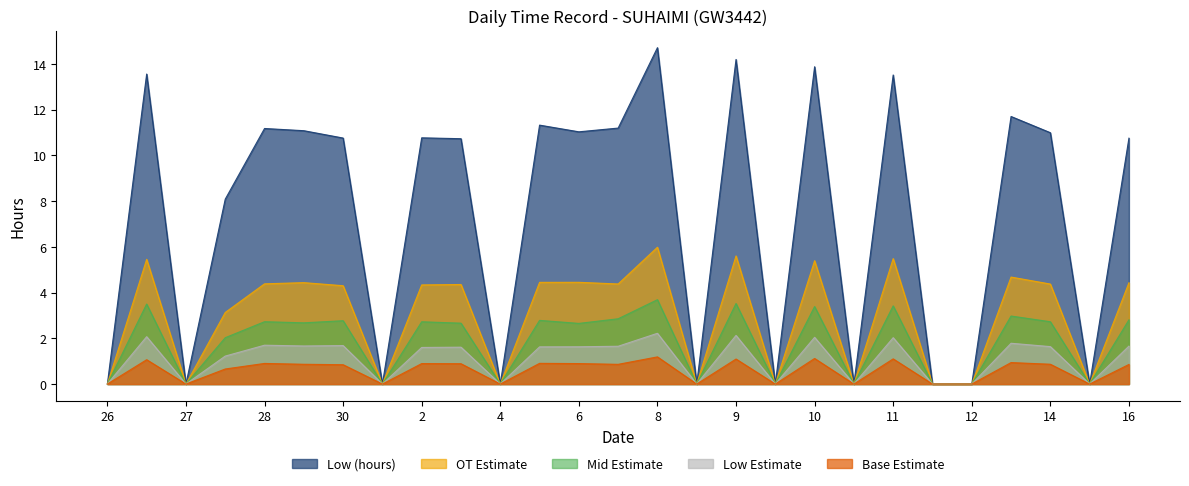

Which has a higher value, 26 or 4?

26